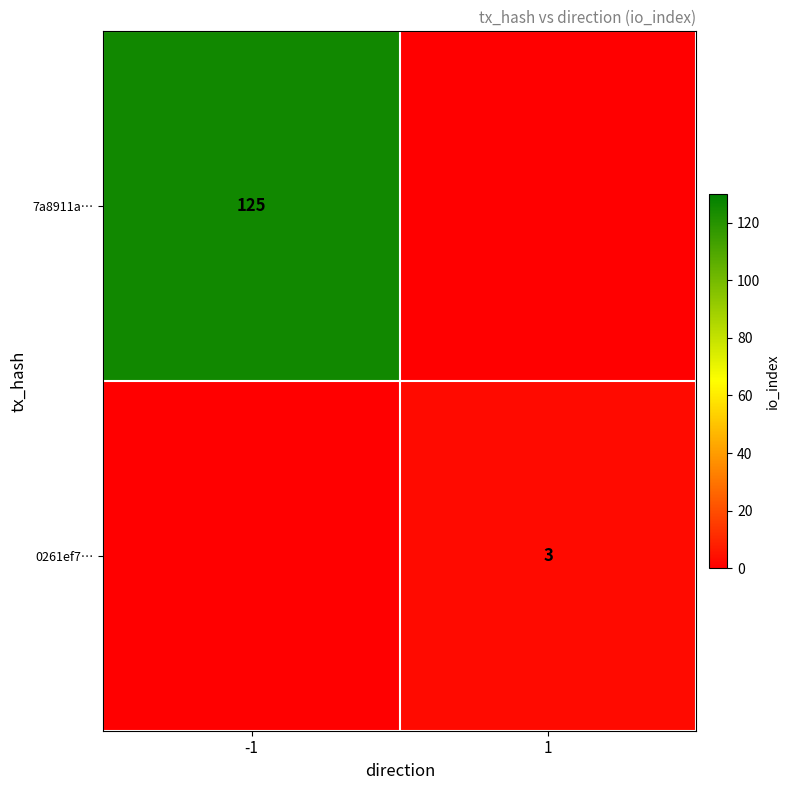

True or false: 0261ef7… has a value of 3 at 1.

True